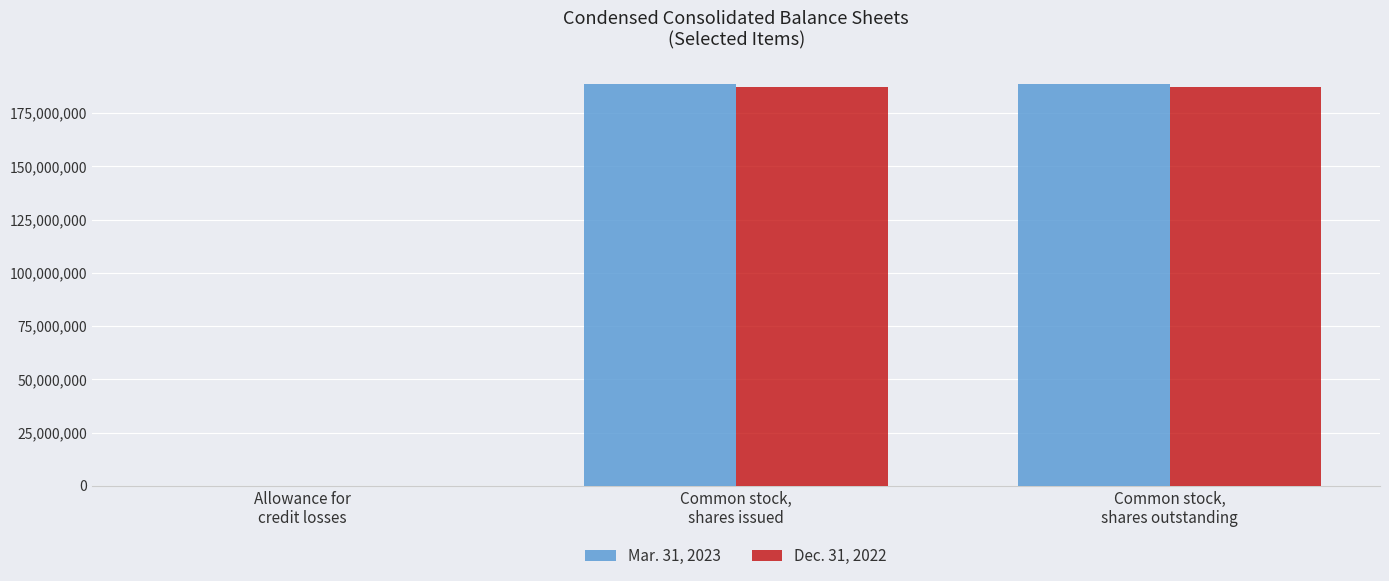

What are all the series names shown in the legend?

Mar. 31, 2023, Dec. 31, 2022